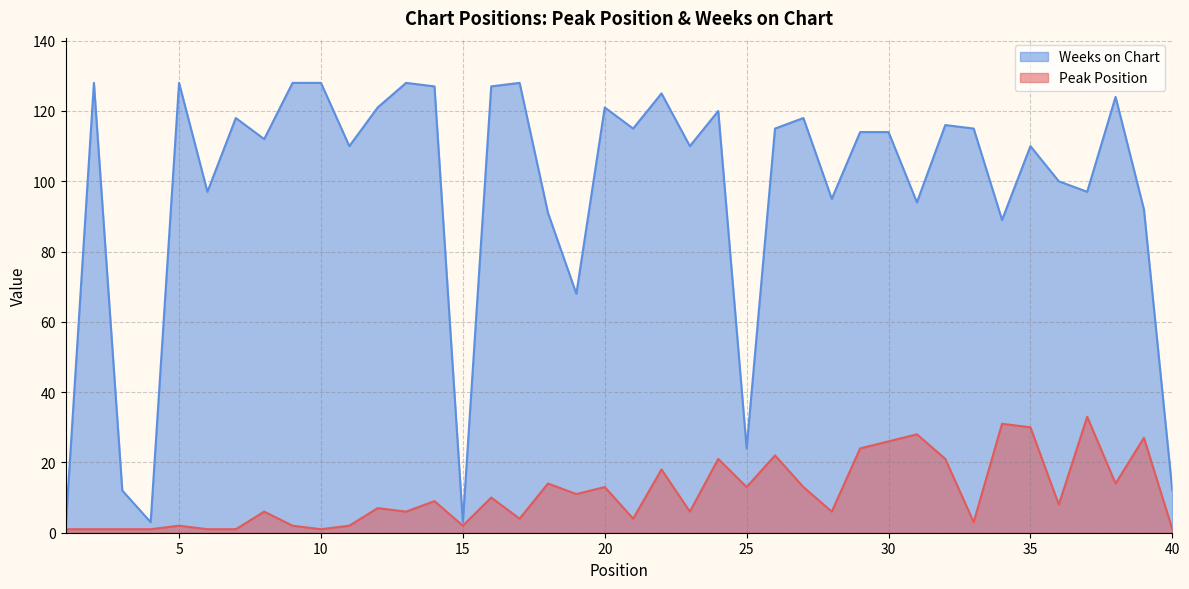

True or false: Weeks on Chart and Peak Position cross at least once.

False